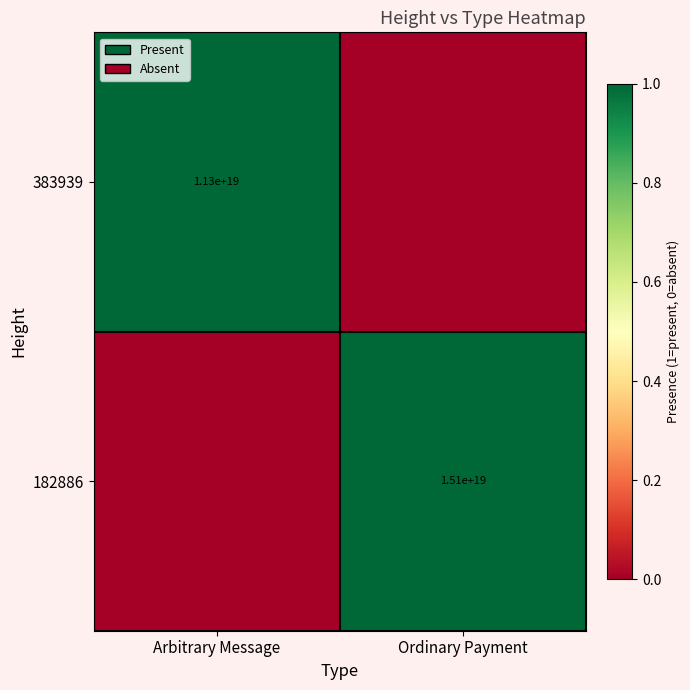

How many data points does each series have?

2